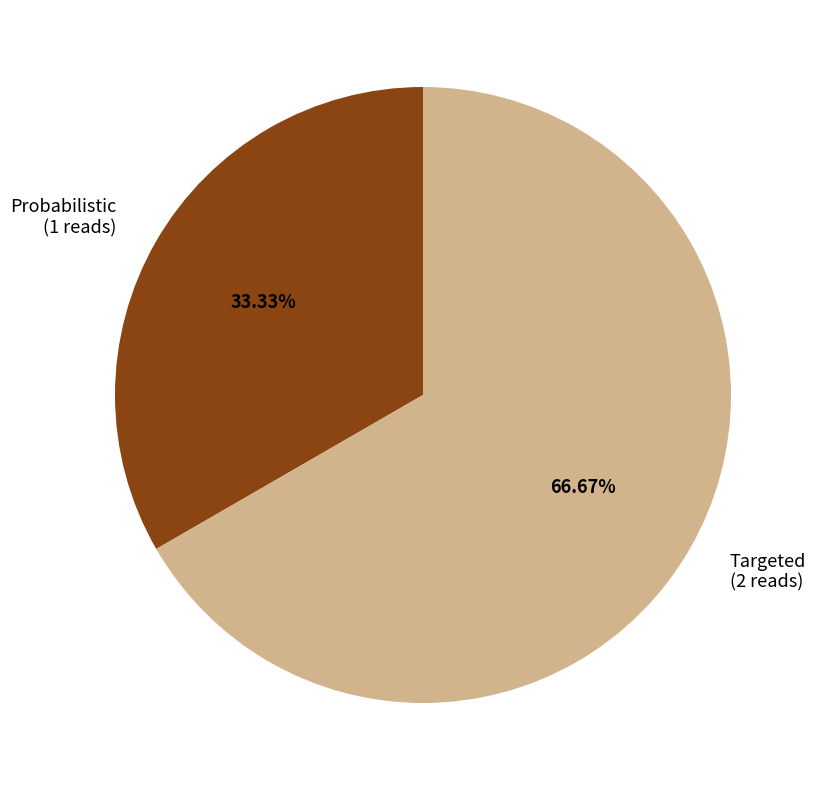

What is the ratio of the value at Probabilistic to the value at Targeted?

0.5